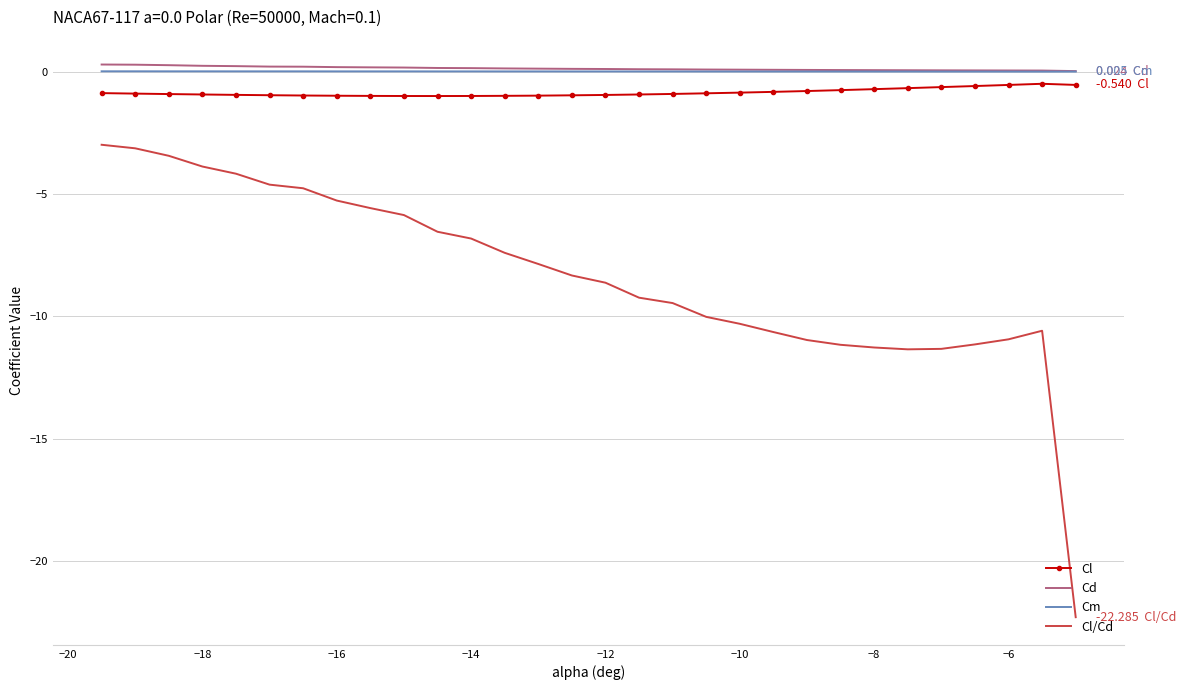

What is the sum of all Cl values?

-25.4